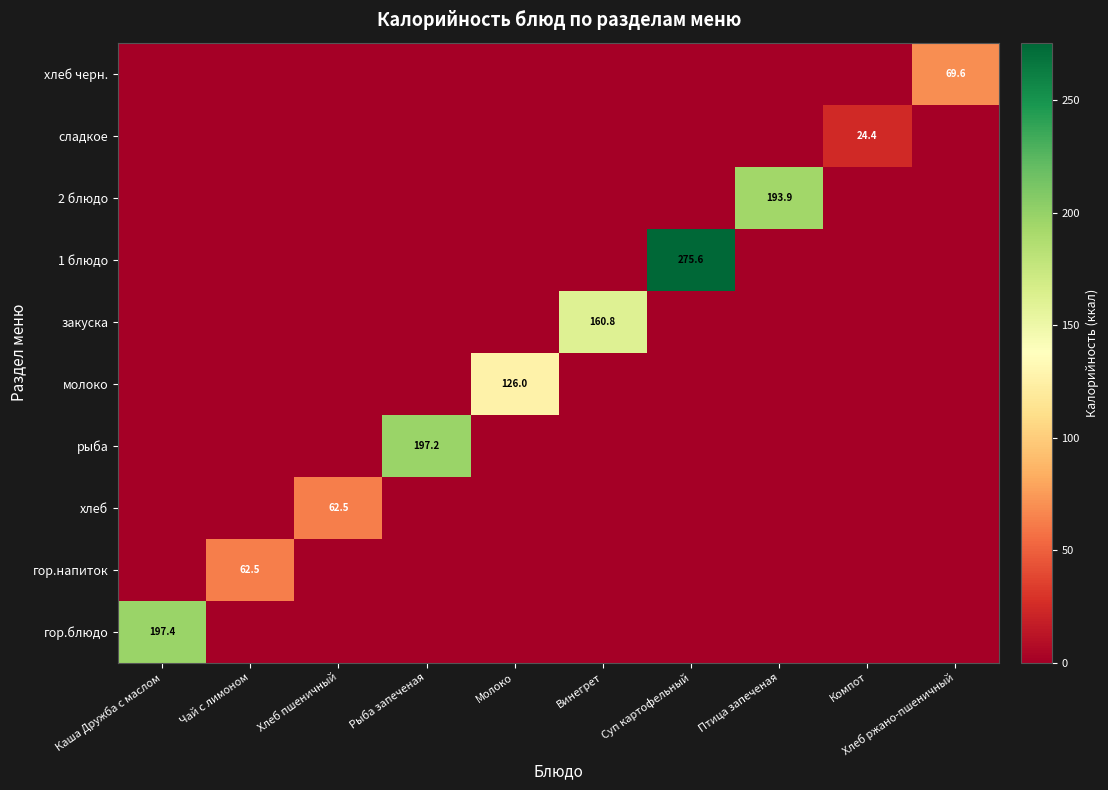

At which category is the sum across all series the highest?

Суп картофельный